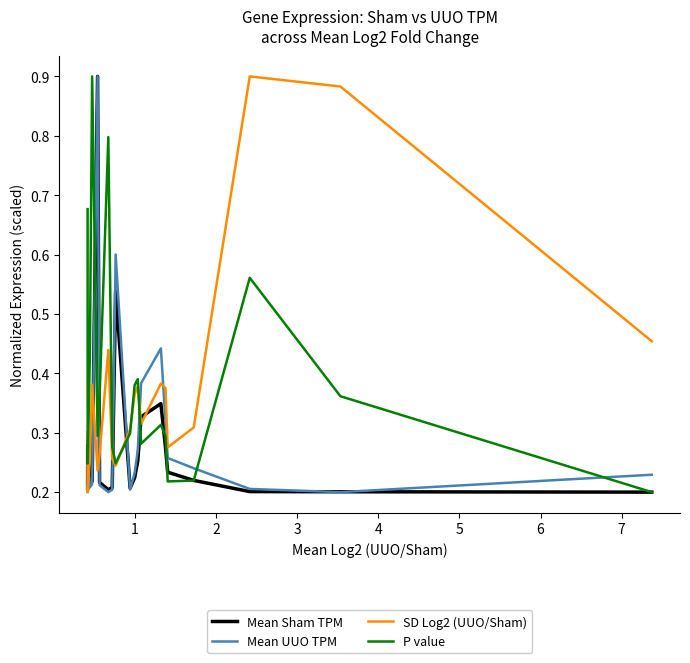

How many intersections are there between P value and Mean UUO TPM?

9